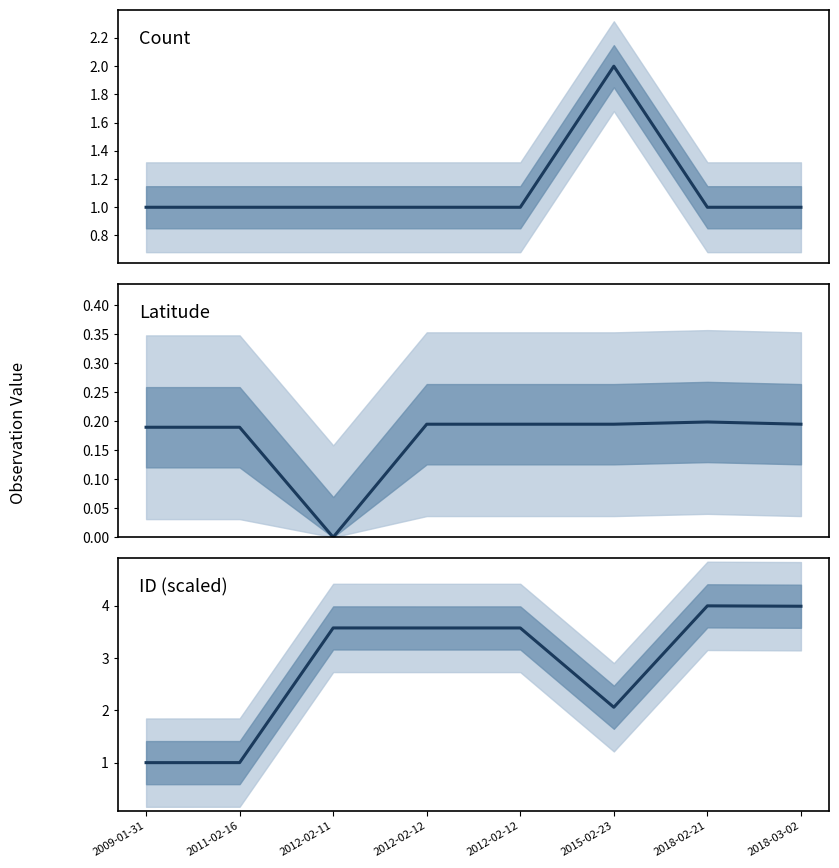

At which category does Latitude reach its first local peak?

2018-02-21